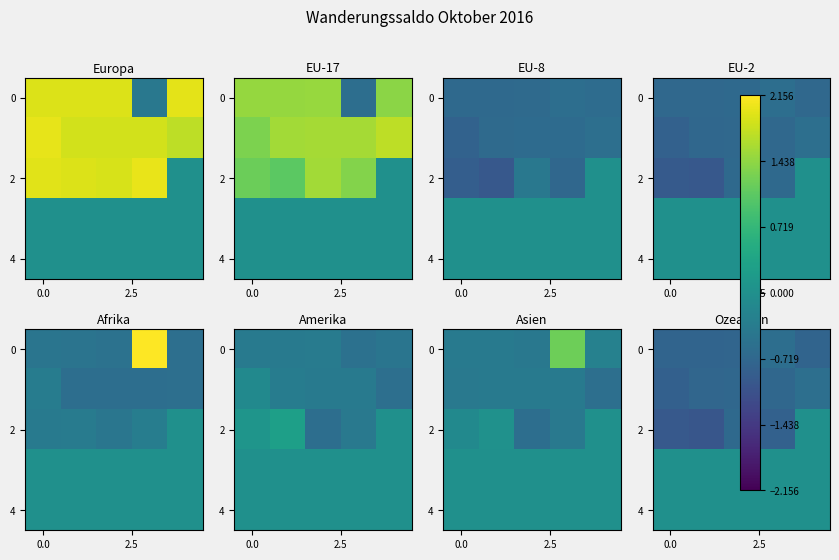

What is the sum of all 0 values?

-3.6